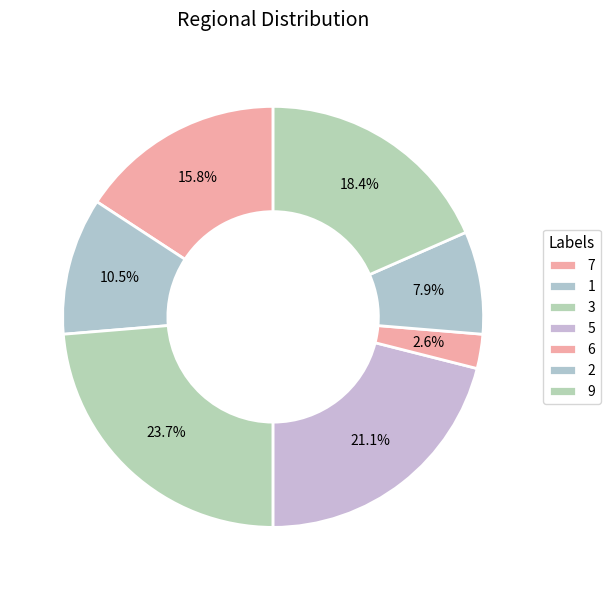

How many slices are in this pie chart?

7